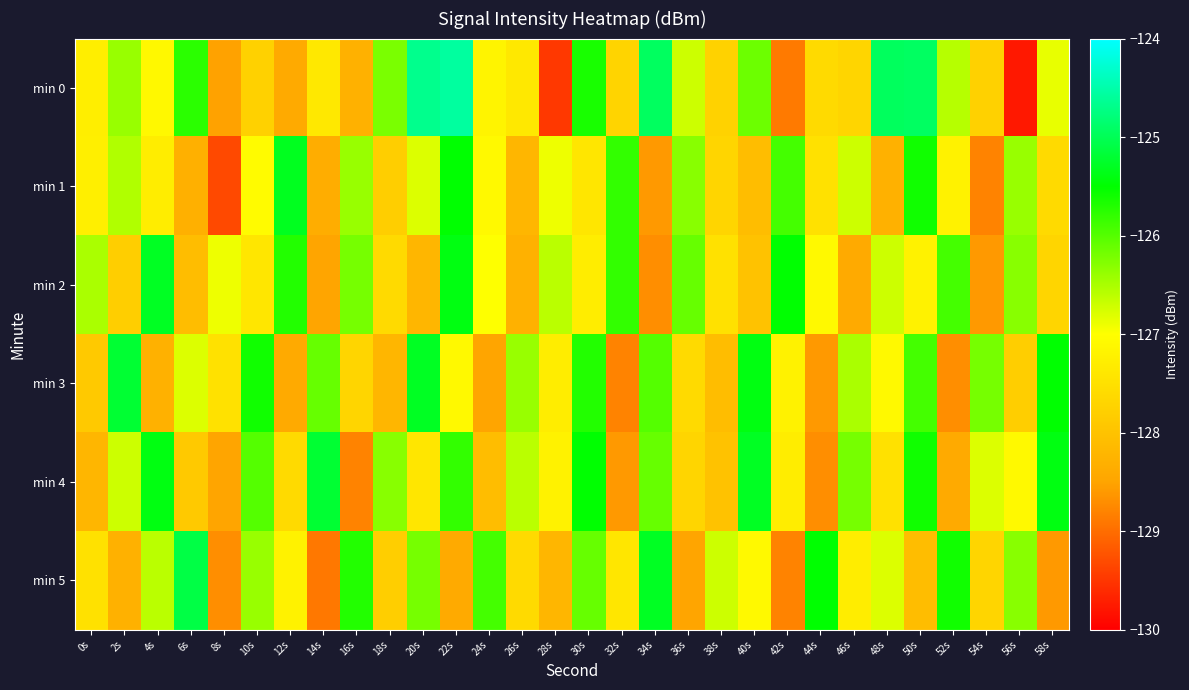

List the series in order of their peak value, highest first.

min 0, min 5, min 3, min 4, min 2, min 1